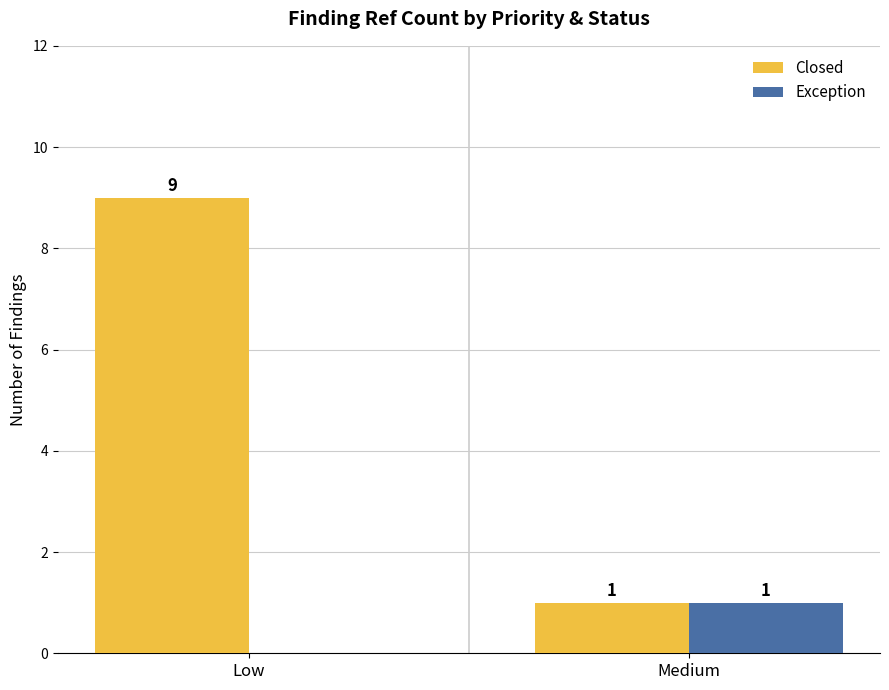

How many distinct data groups are displayed?

2